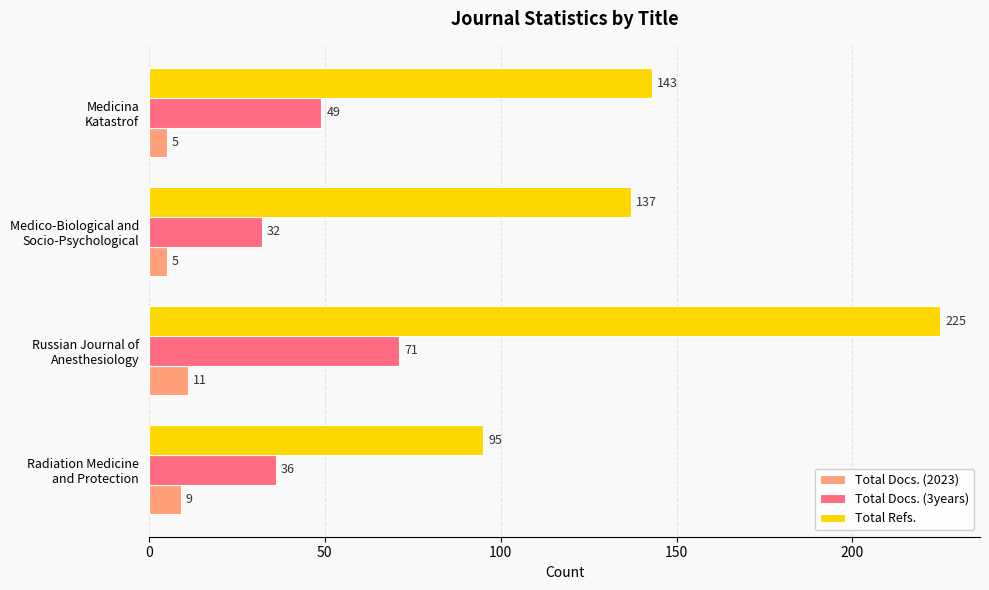

At which label is Total Docs. (3years) closest to 51?

Medicina
Katastrof